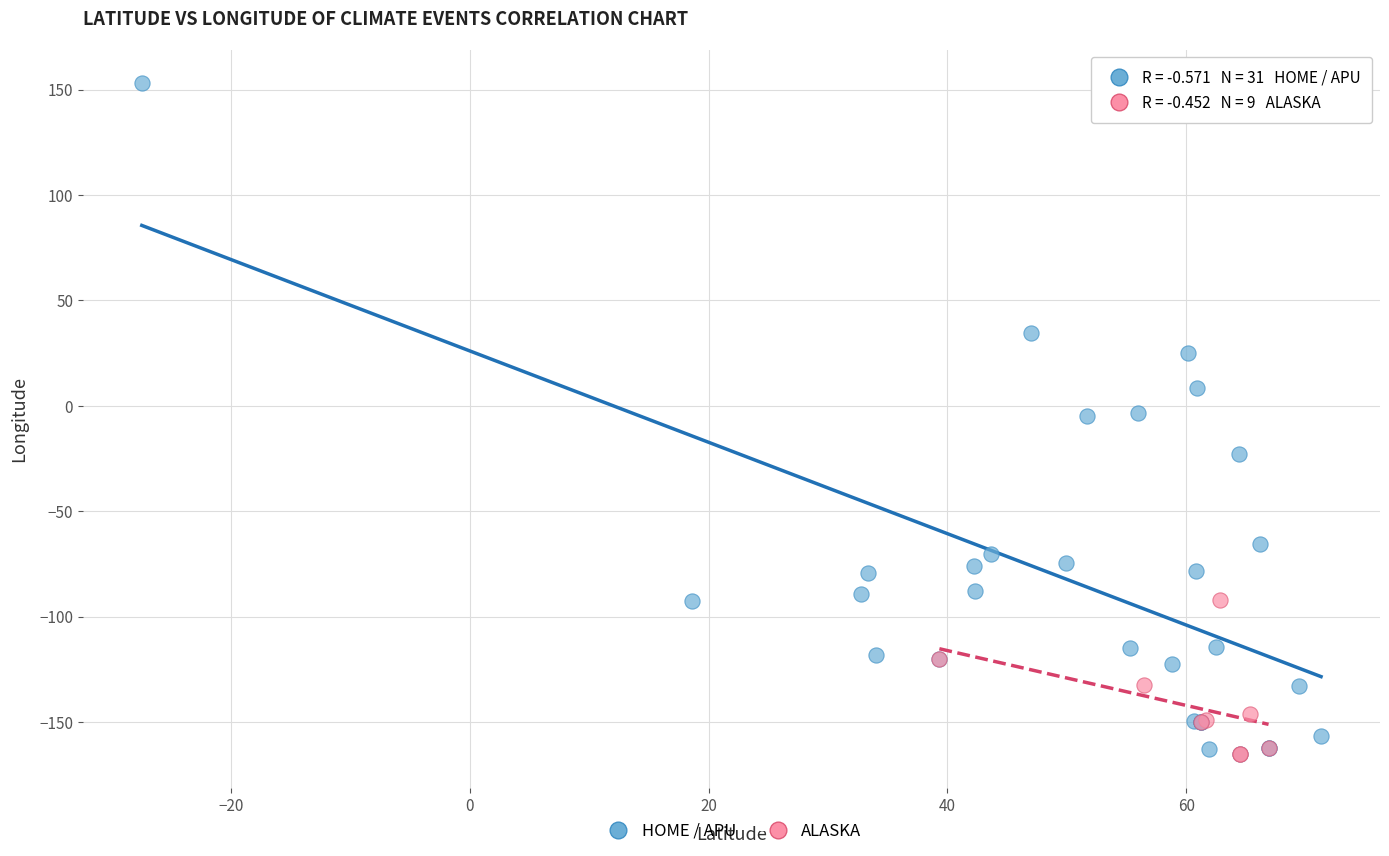

What are all the series names shown in the legend?

HOME / APU, ALASKA